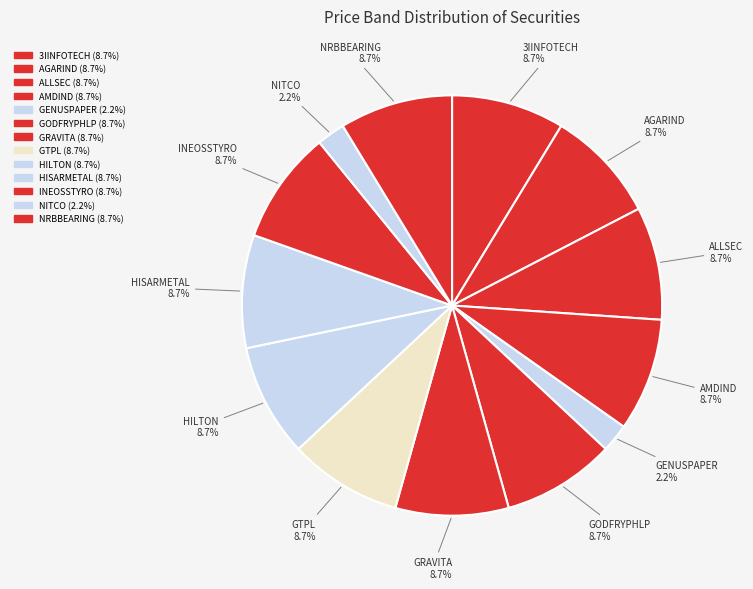

Combined, do AGARIND and AMDIND account for over 50%?

No